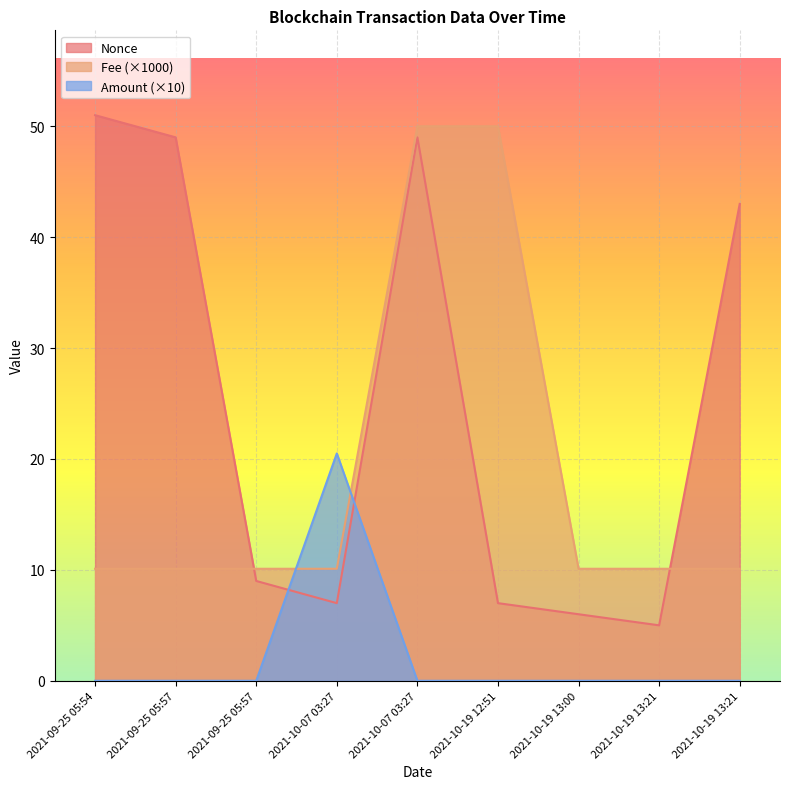

What is the label of the 9th point from the right?

2021-09-25 05:54